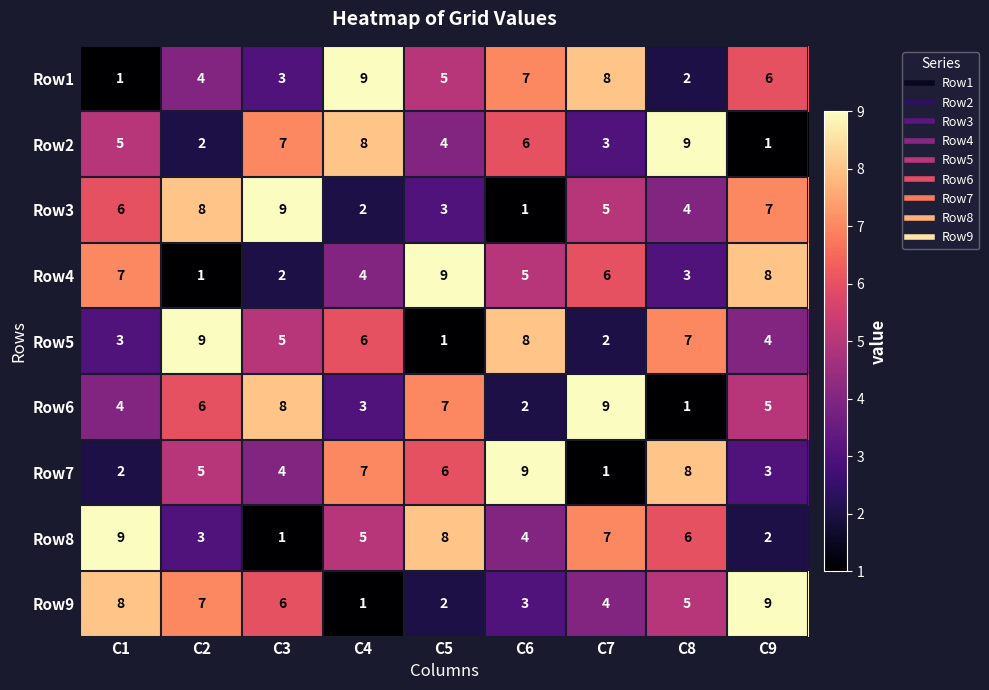

How many categories are shown in the chart?

9